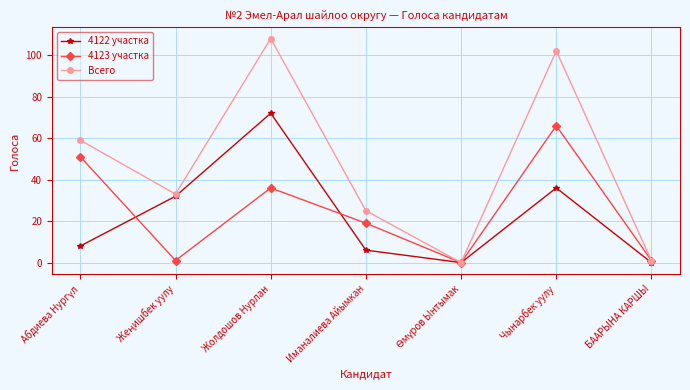

Which series has the widest spread of values?

Всего